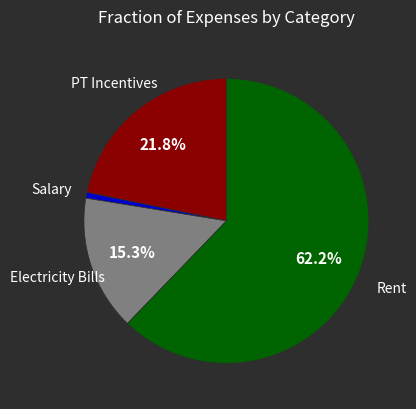

Is there a majority slice in this chart?

Yes